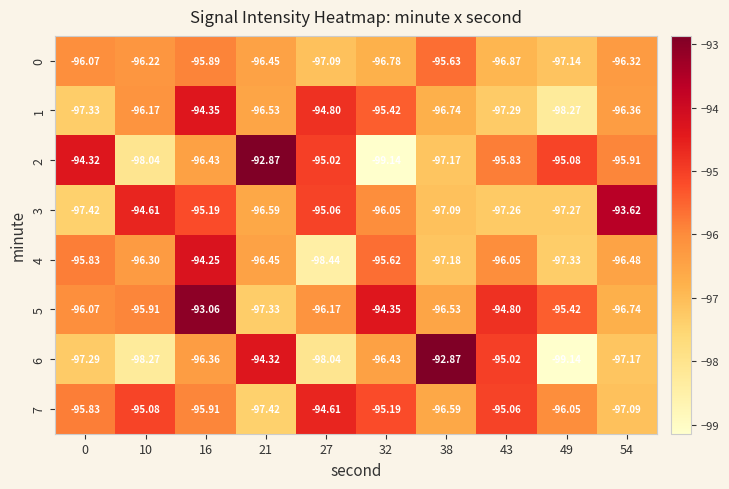

Is the value of 3 at 54 greater than the value of 7 at 49?

Yes